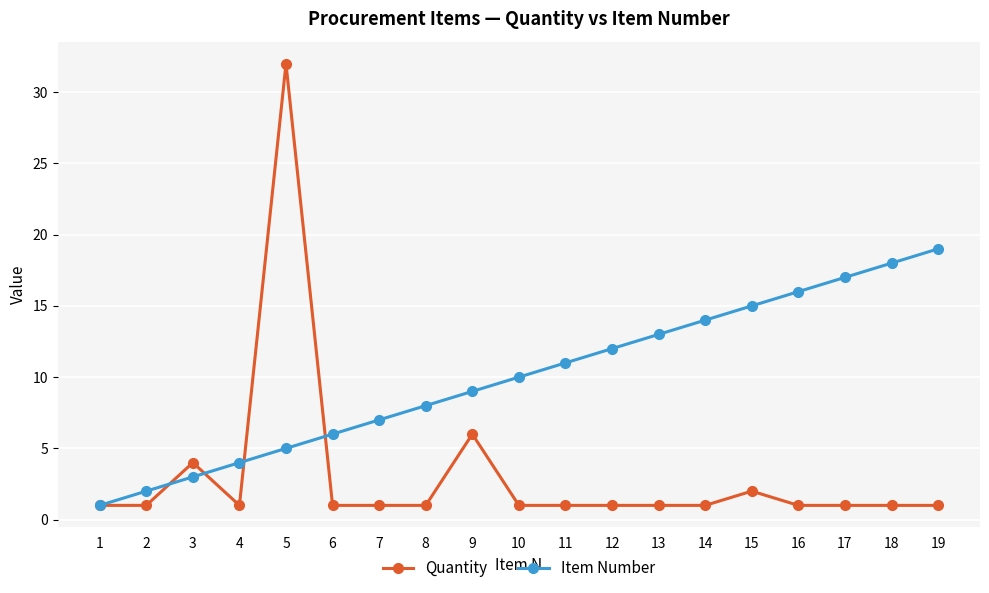

What is the sum of the Quantity values at 13 and 5?

33